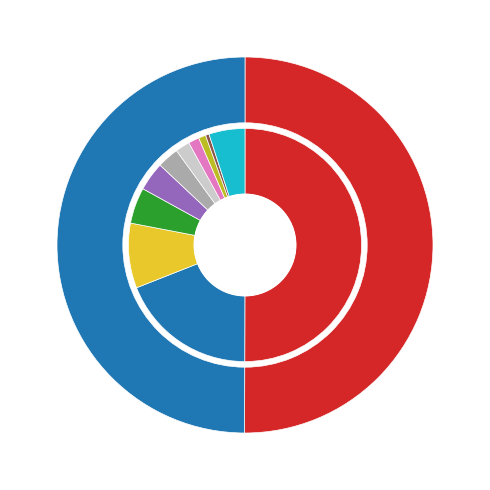

To the nearest percent, what percentage of the pie is Ticket?

50%